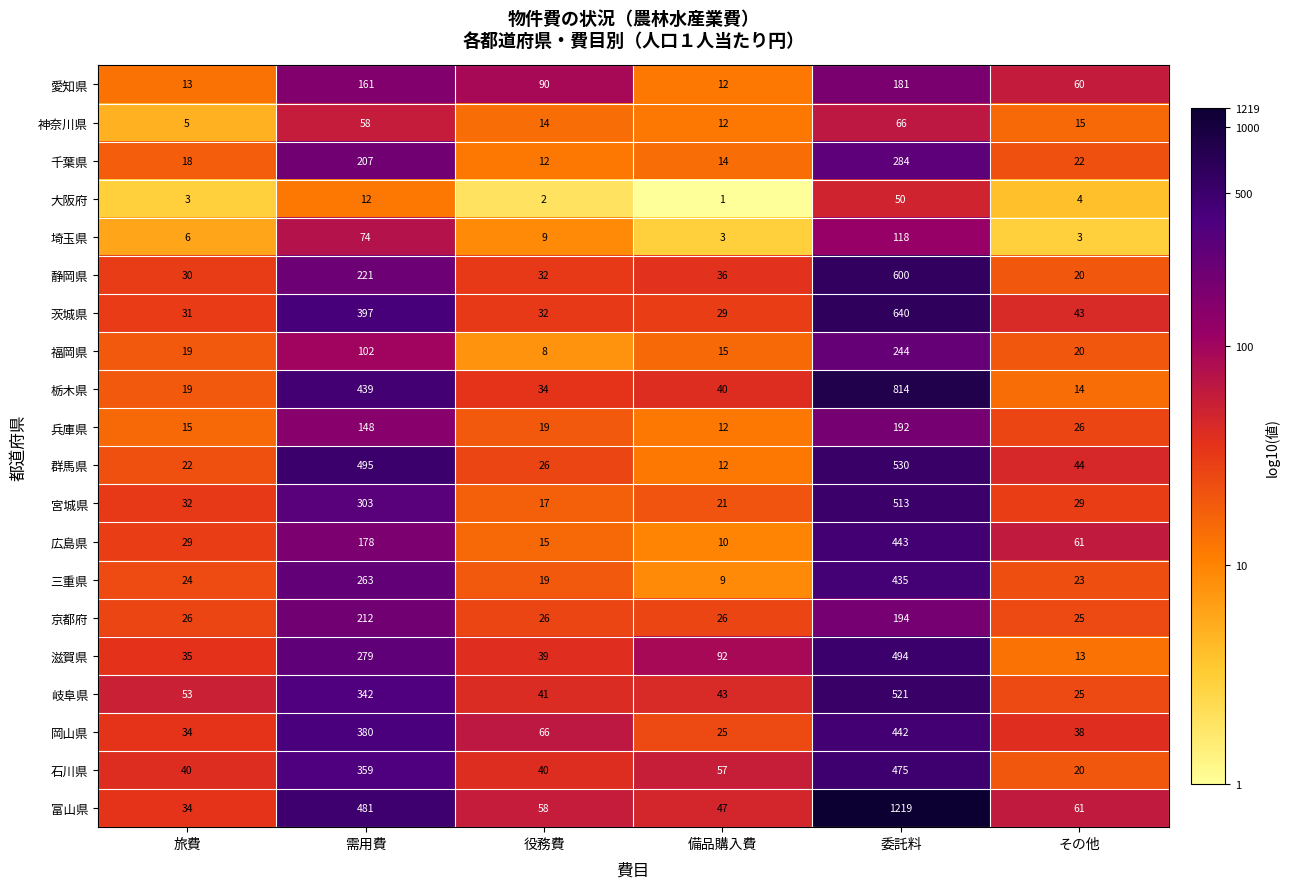

What is the sum of the 三重県 values at 役務費 and 旅費?

43